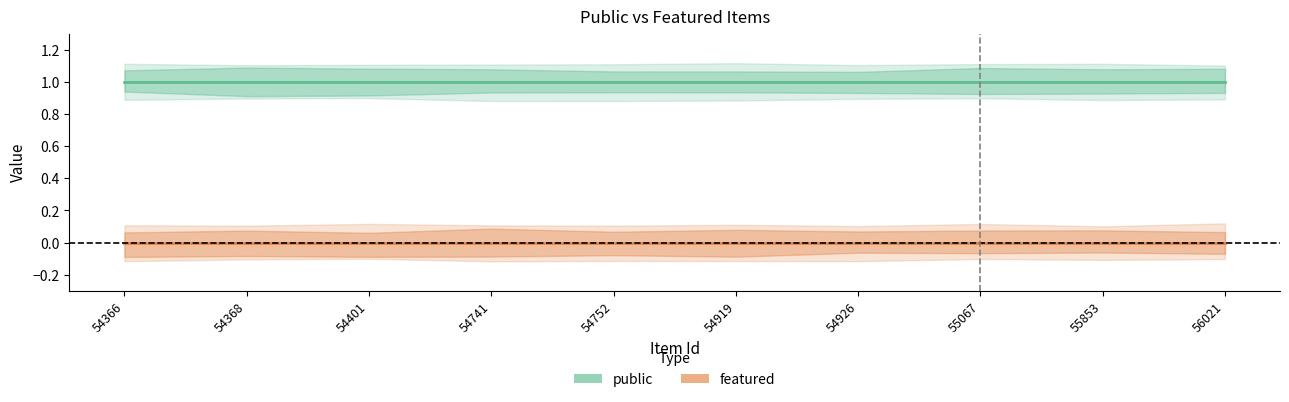

Reading left to right, what are all the values shown in this chart?

public: 54366=1	54368=1	54401=1	54741=1	54752=1	54919=1	54926=1	55067=1	55853=1	56021=1
featured: 54366=0	54368=0	54401=0	54741=0	54752=0	54919=0	54926=0	55067=0	55853=0	56021=0